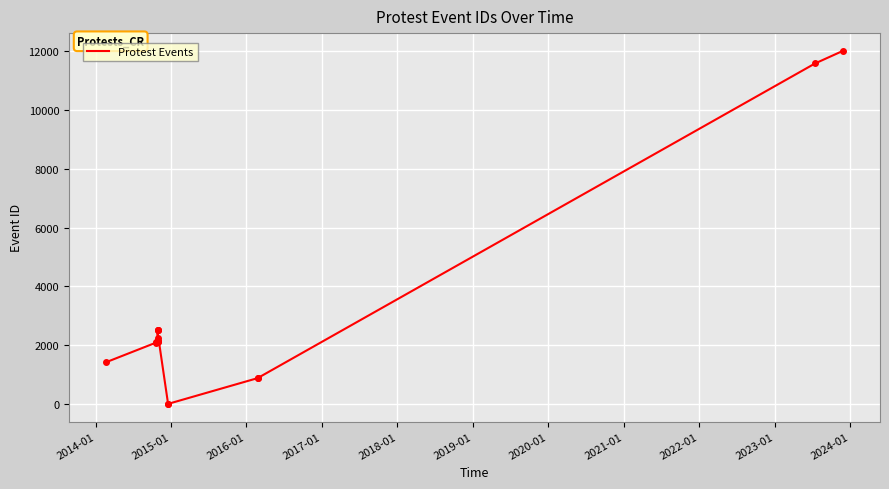

What is the maximum value shown in the chart?

12012